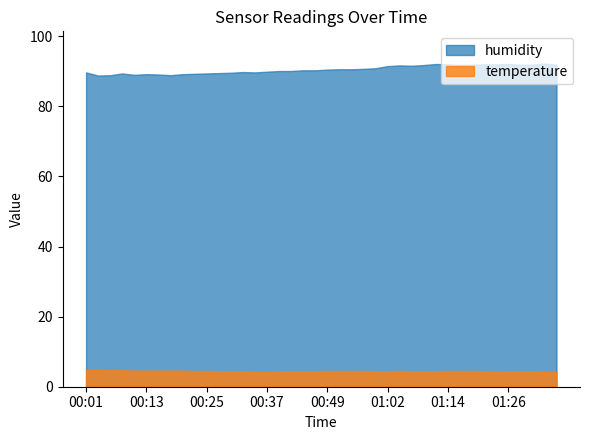

In humidity, how many points are lower than both neighbors (excluding endpoints)?

6